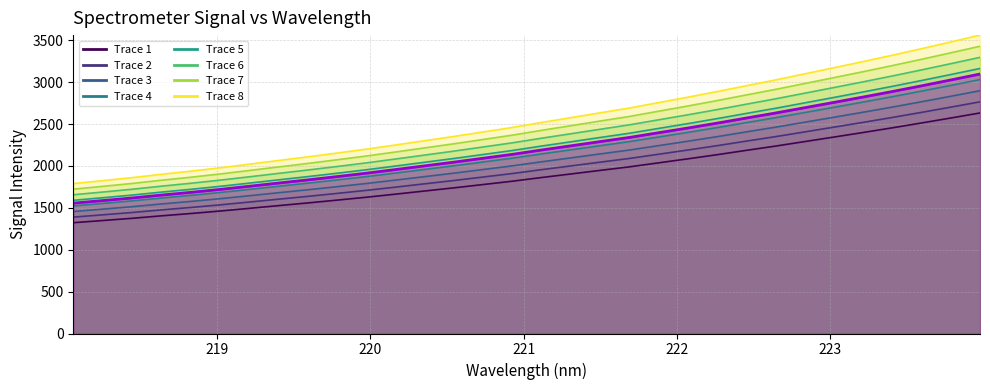

Reading left to right, extract all data points from this chart.

218.0596=1322.8	218.2508=1348.6	218.442=1375.0	218.6332=1404.4	218.8244=1432.0	219.0156=1461.7	219.2067=1493.7	219.3979=1526.2	219.589=1558.4	219.7801=1591.8	219.9712=1626.3	220.1623=1663.3	220.3533=1701.0	220.5444=1738.7	220.7354=1778.2	220.9264=1817.9	221.1174=1862.0	221.3083=1904.3	221.4993=1947.1	221.6902=1989.3	221.8812=2037.2	222.0721=2085.0	222.263=2134.5	222.4538=2186.2	222.6447=2237.2	222.8355=2291.1	223.0264=2345.0	223.2172=2399.6	223.408=2455.4	223.5987=2513.2	223.7895=2572.5	223.9802=2632.8